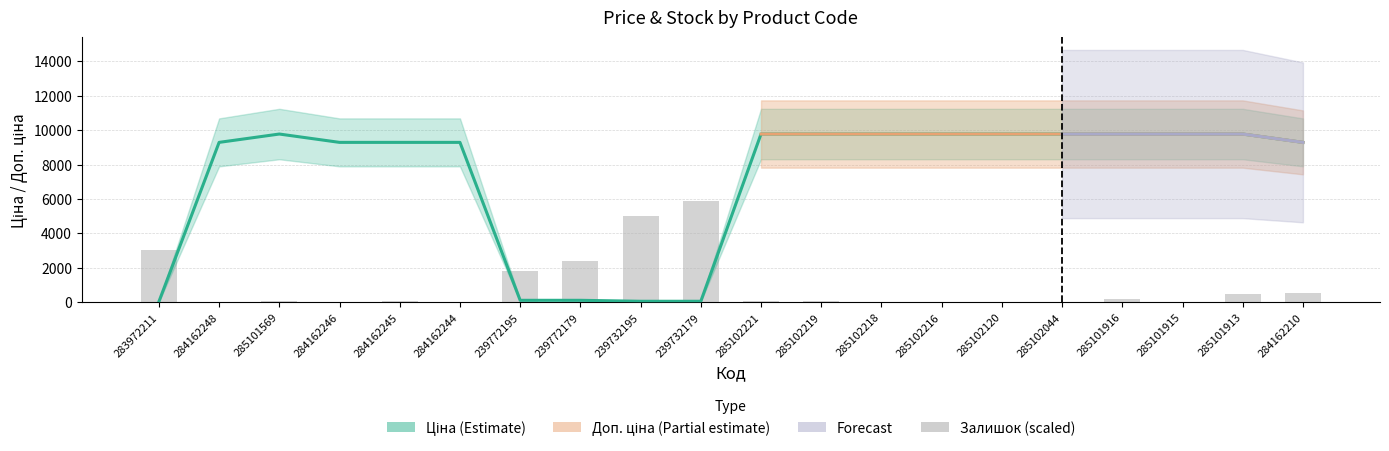

True or false: the data shows 11.7 at 285102218.

False